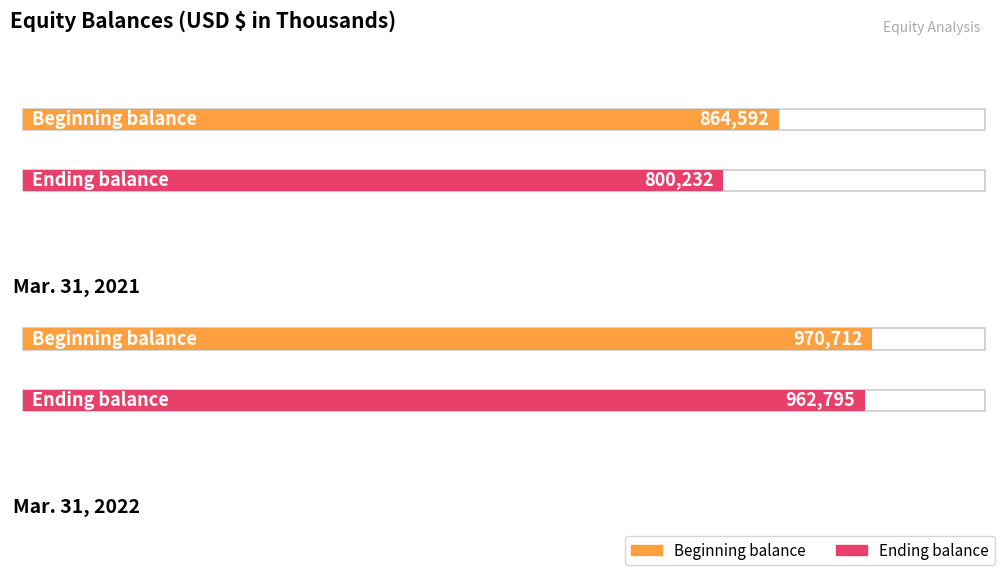

At which label does Beginning balance reach its minimum?

Mar. 31, 2021